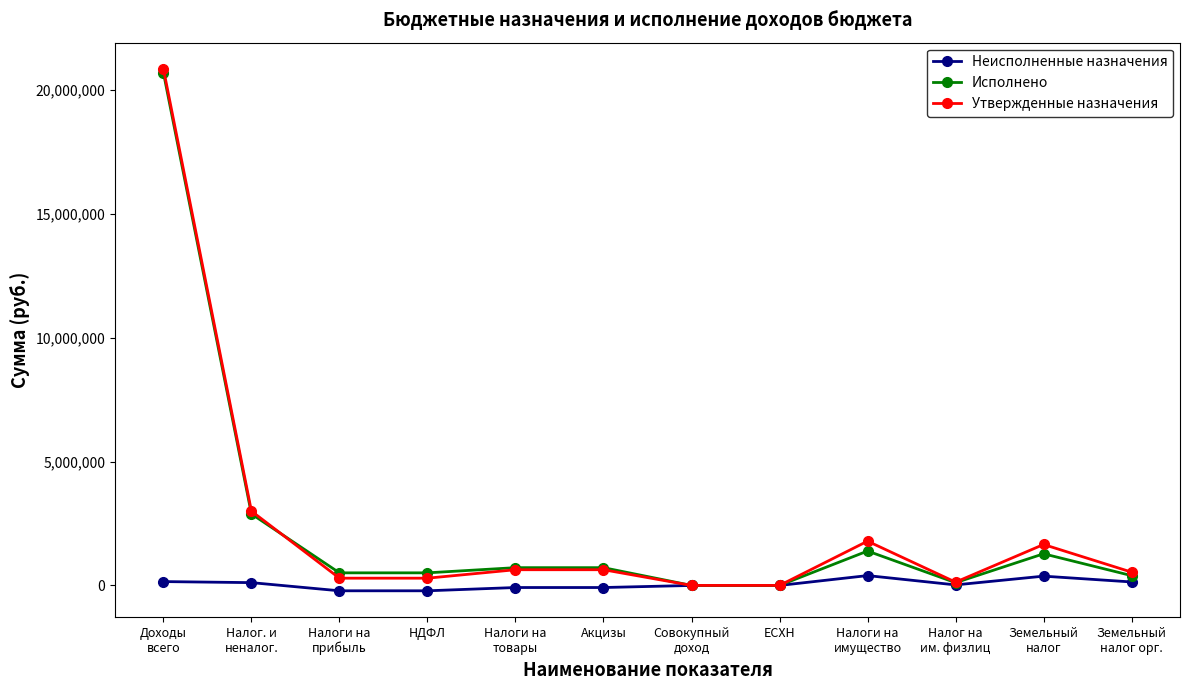

What is the maximum value shown in the chart?

20869900.0